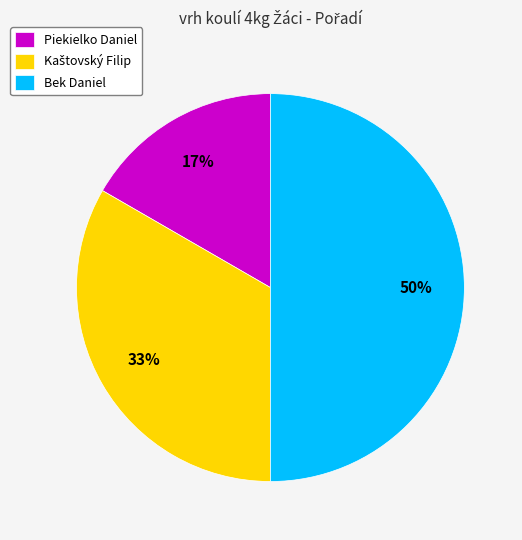

To the nearest percent, what percentage of the pie is Bek Daniel?

50%